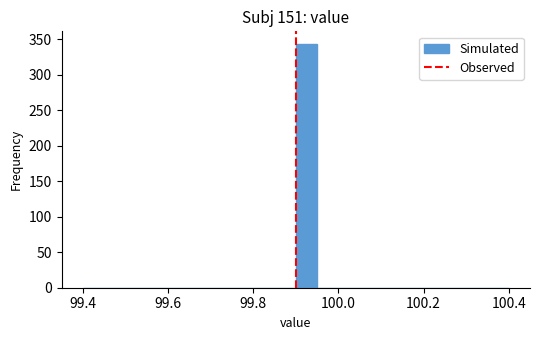

Read against the x-axis, roughly where is the centre of the tallest bar?

99.92